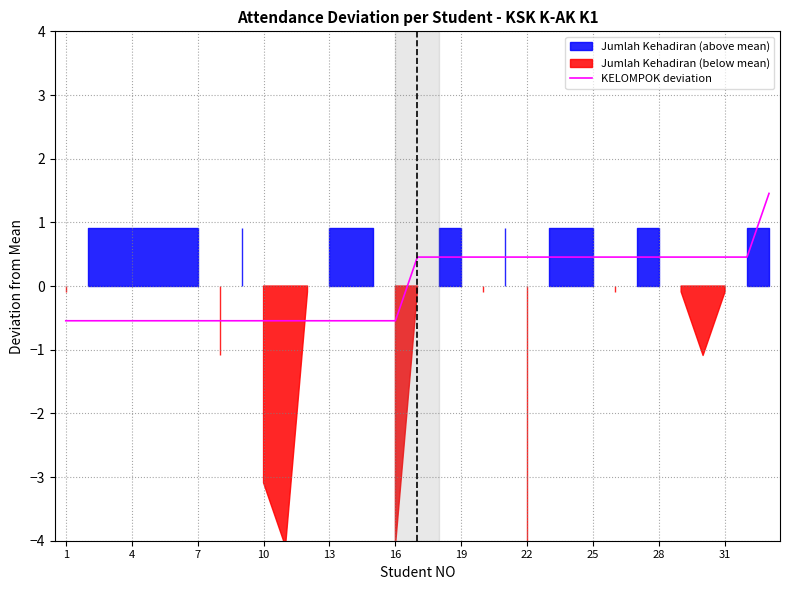

Is it true that KELOMPOK deviation equals -0.8 at 7?

False